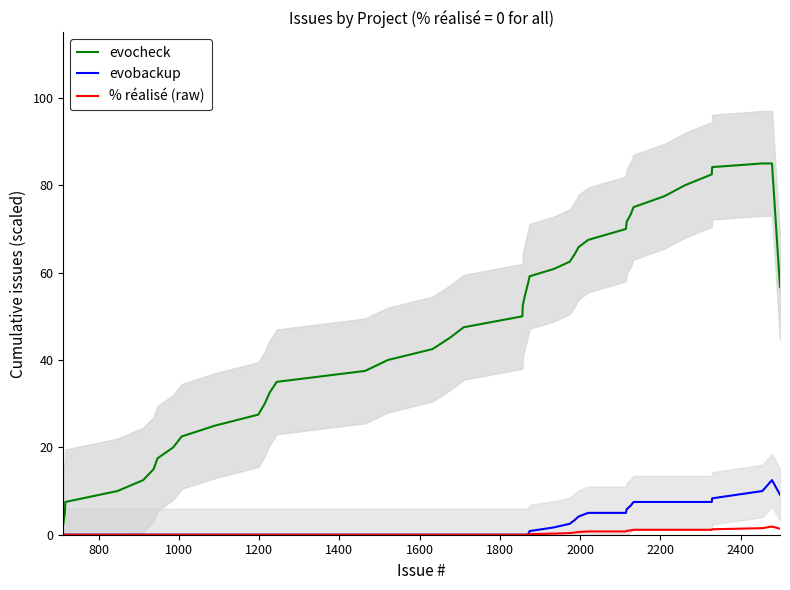

True or false: % réalisé (raw) and evobackup intersect in this chart.

False